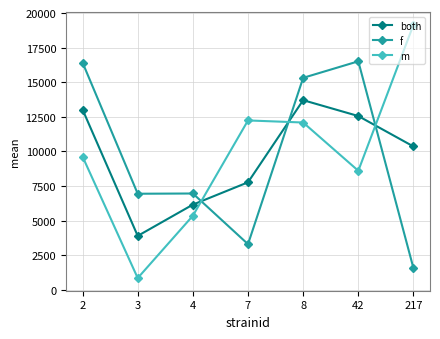

How many intersections are there between both and f?

3